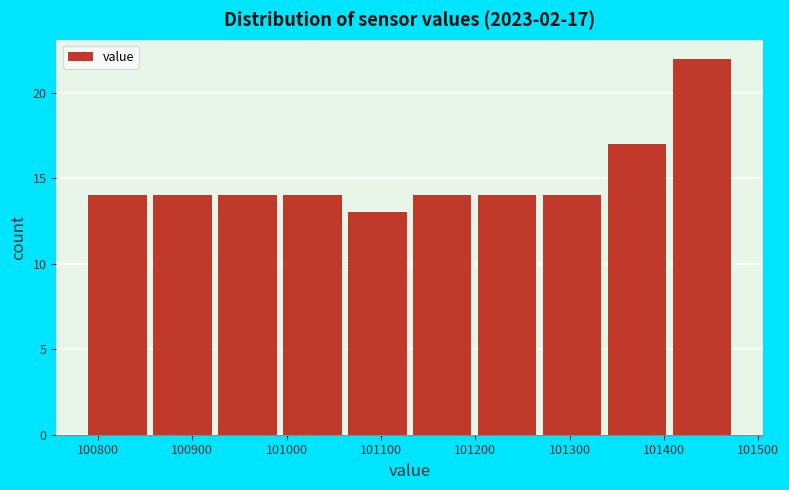

Which range on the x-axis has the tallest bar?

101410 to 101480